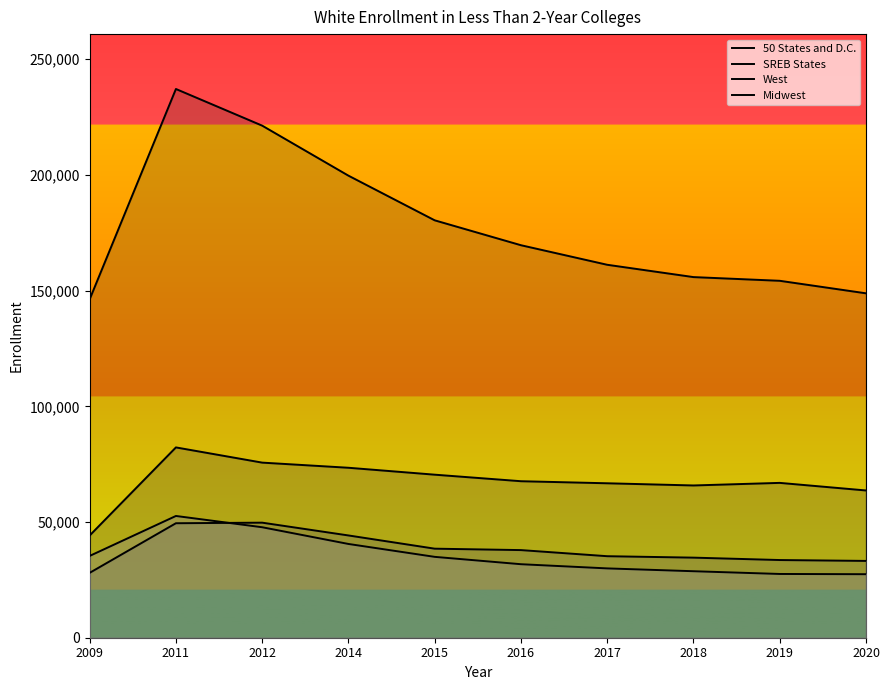

Where do Midwest and West first cross each other?

2011 and 2012